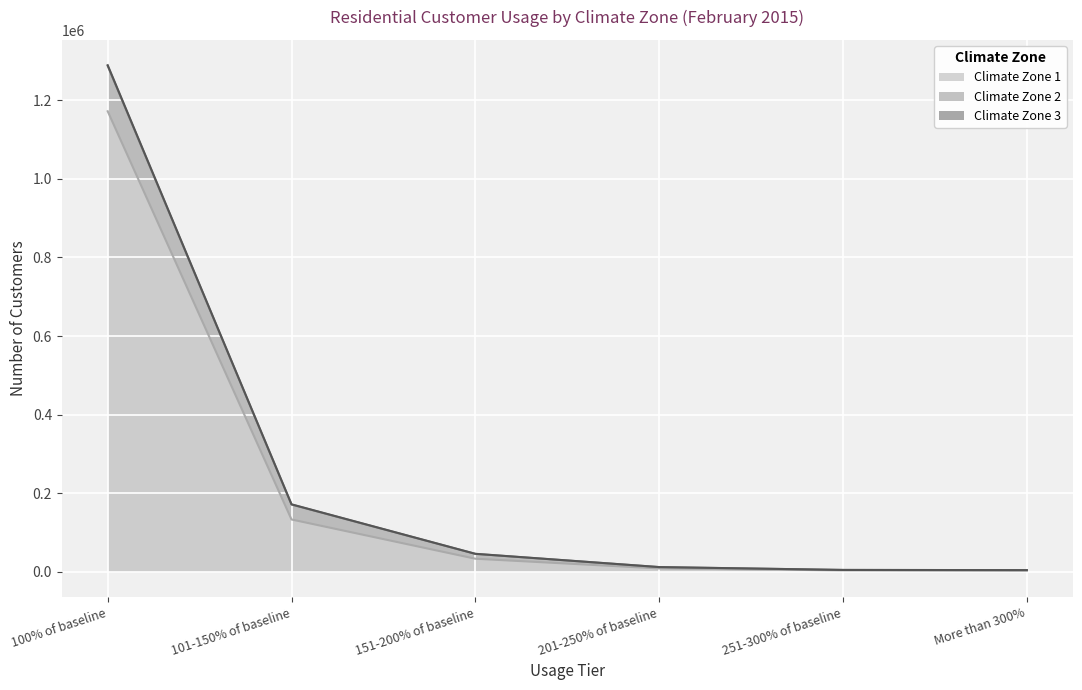

What is the approximate value of Climate Zone 3 at More than 300%?

4102